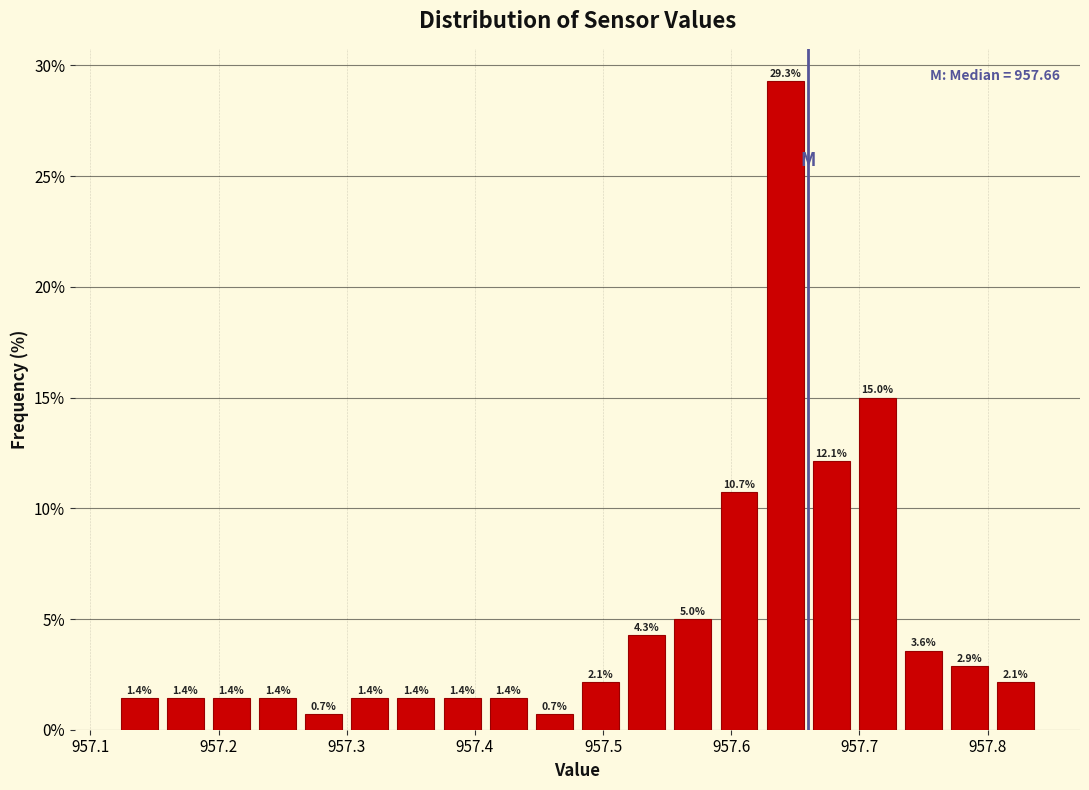

Around what value on the x-axis is the tallest bar? Give the approximate position of its centre, as read against the axis.

957.64